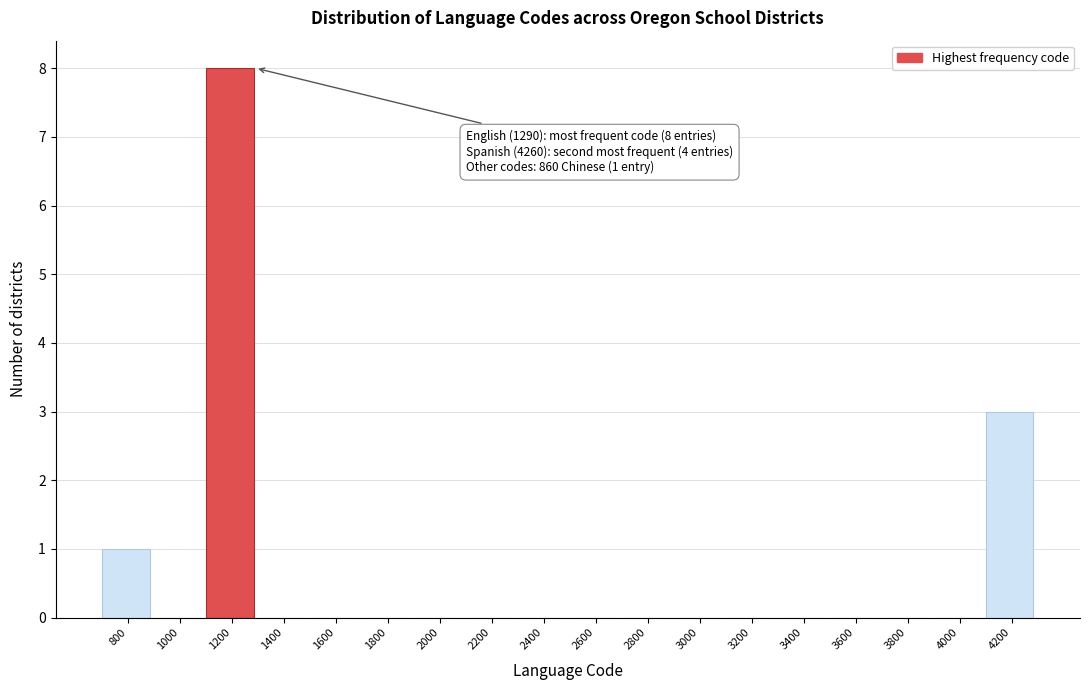

Reading right to left, what are all the values shown in this chart?

4200=3	4000=0	3800=0	3600=0	3400=0	3200=0	3000=0	2800=0	2600=0	2400=0	2200=0	2000=0	1800=0	1600=0	1400=0	1200=8	1000=0	800=1